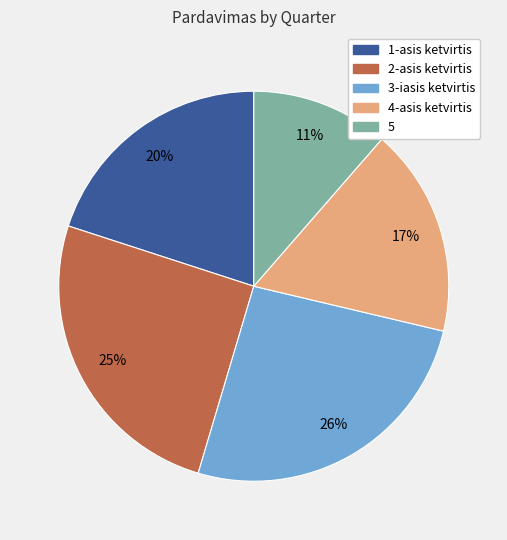

How many slices are in this pie chart?

5